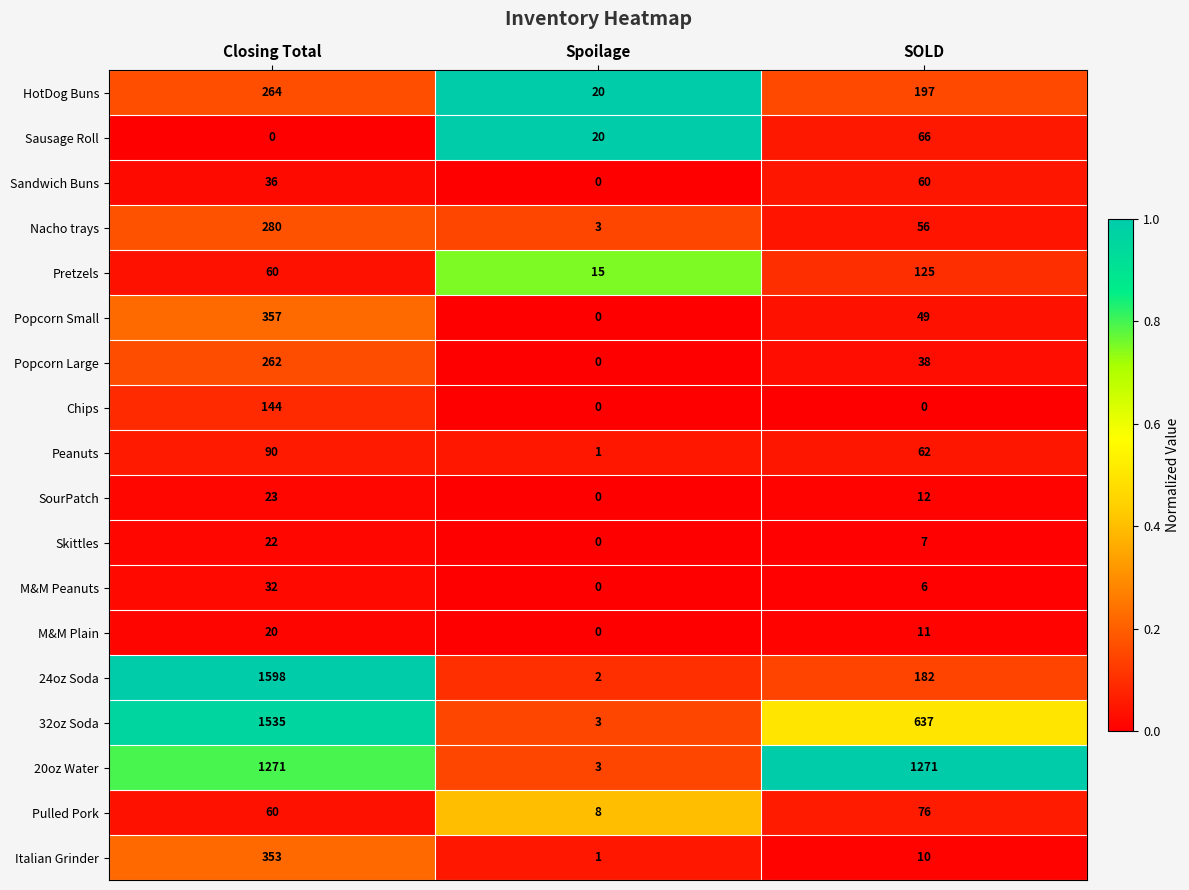

The 24oz Soda series shows 2 at Spoilage. True or false?

True